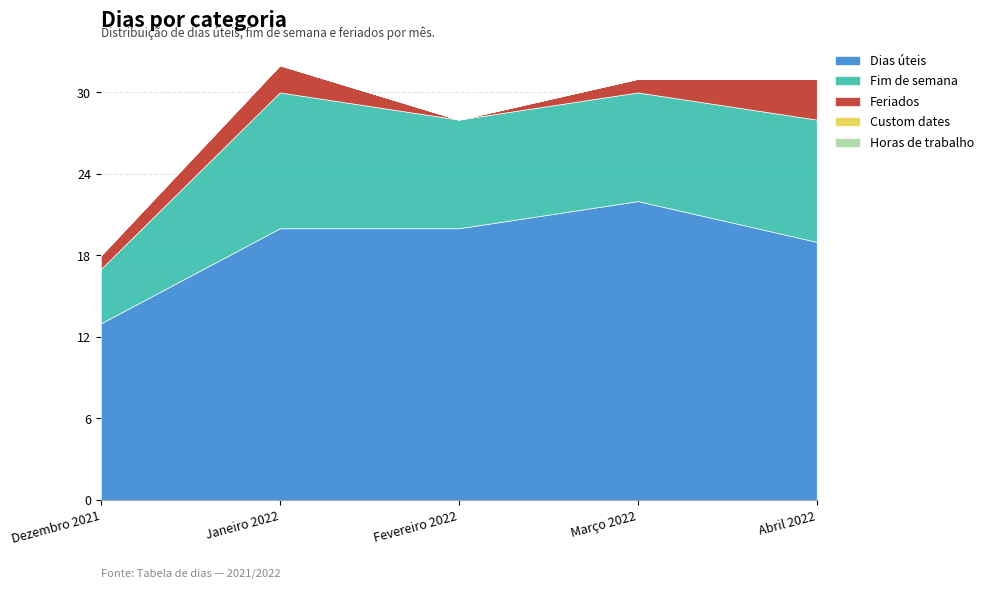

Which category has the highest value in the Feriados series?

Abril 2022